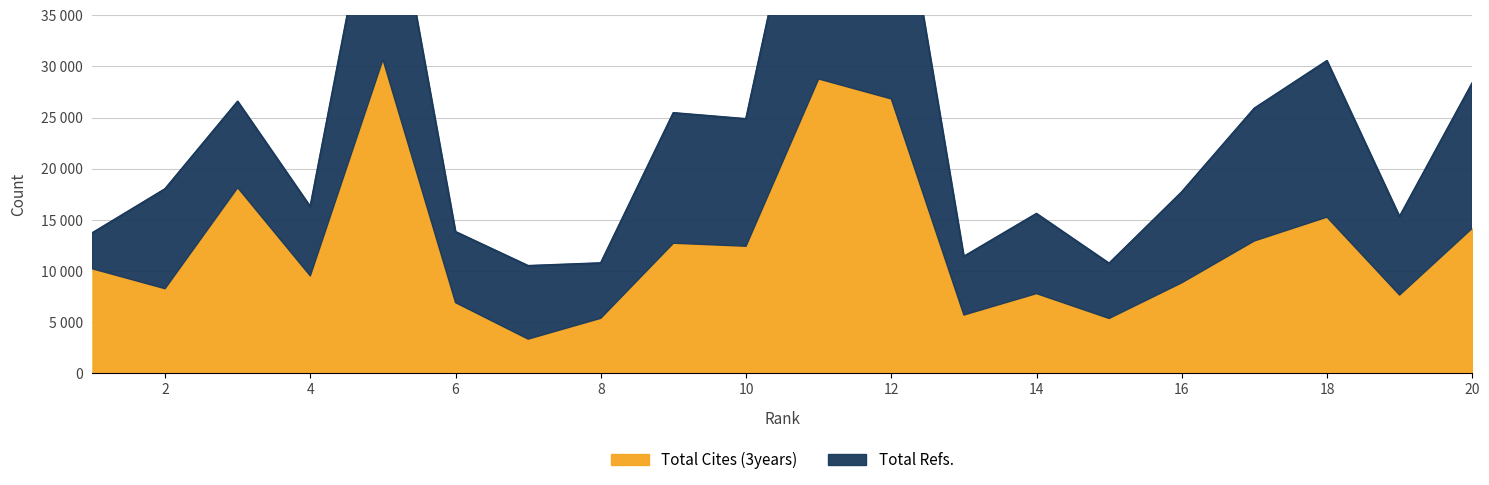

At which label does Total Refs. first exceed 8858?

2